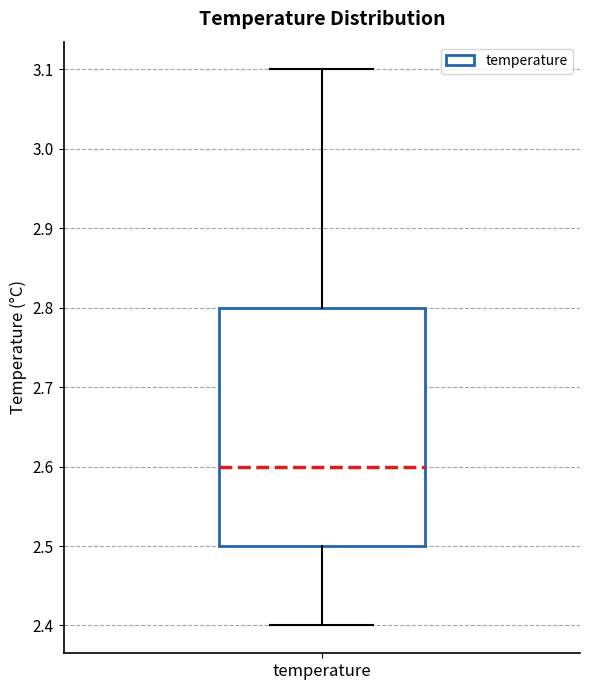

Where does the median line of the box for temperature sit on the y-axis? The values are not printed on the chart, so give them approximately, as read against the axis.

2.6